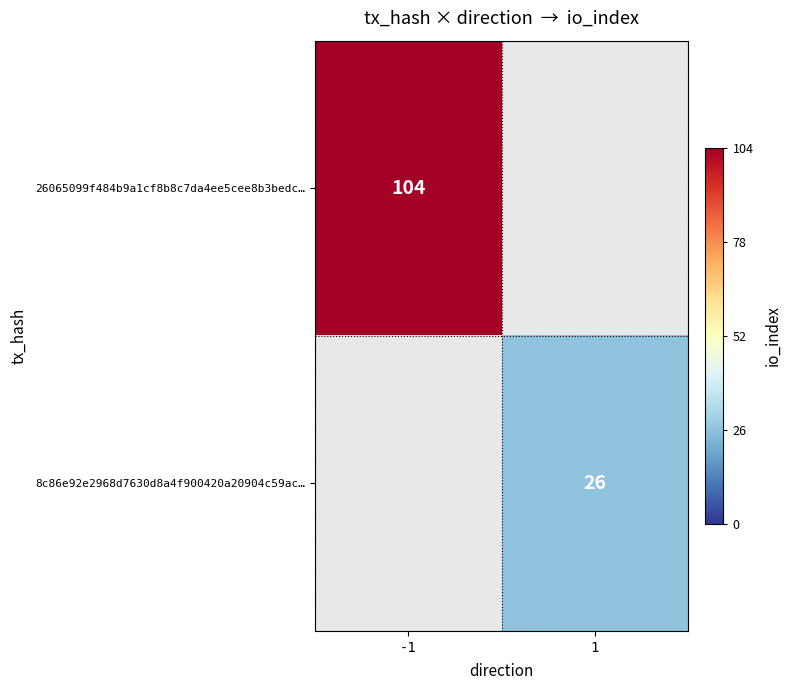

The value of 8c86e92e2968d7630d8a4f900420a20904c59ac… at 1 is 26. True or false?

True